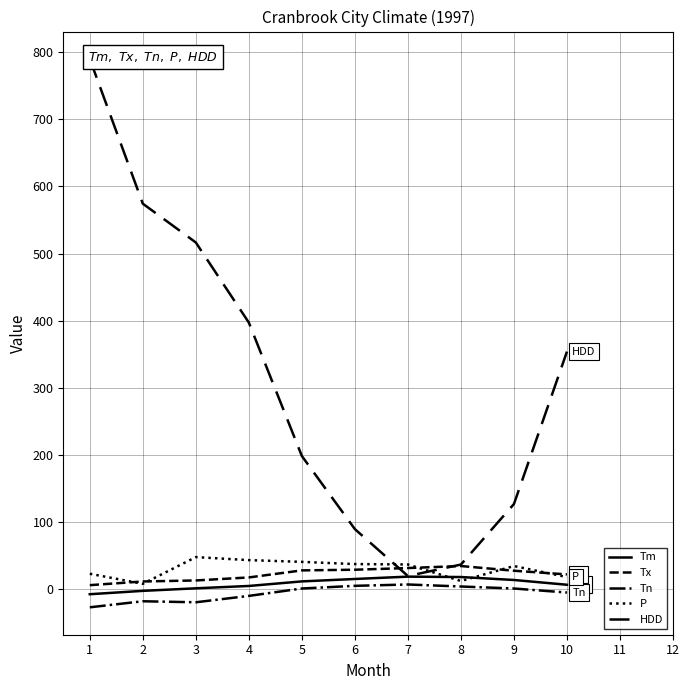

Rank the series by their maximum value, from highest to lowest.

HDD, P, Tx, Tm, Tn